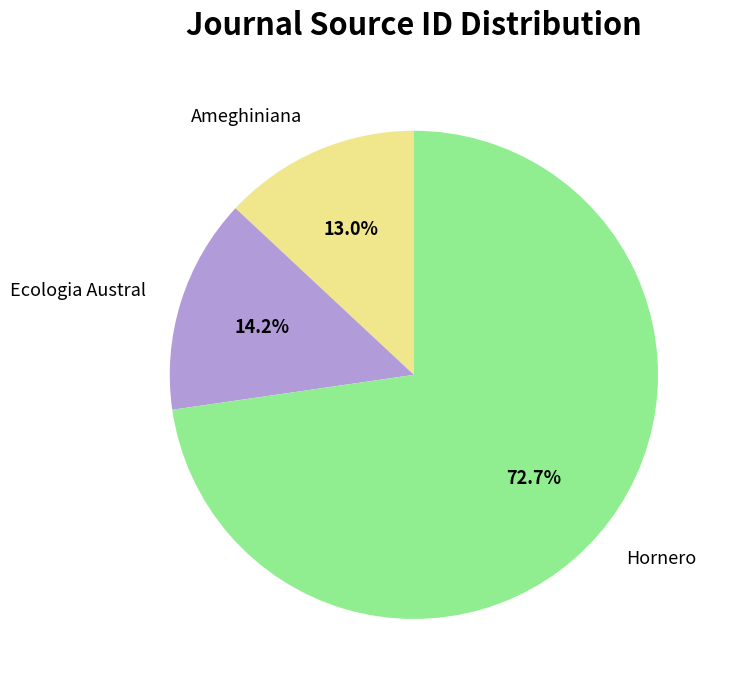

Is there any slice that represents more than half of the pie?

Yes